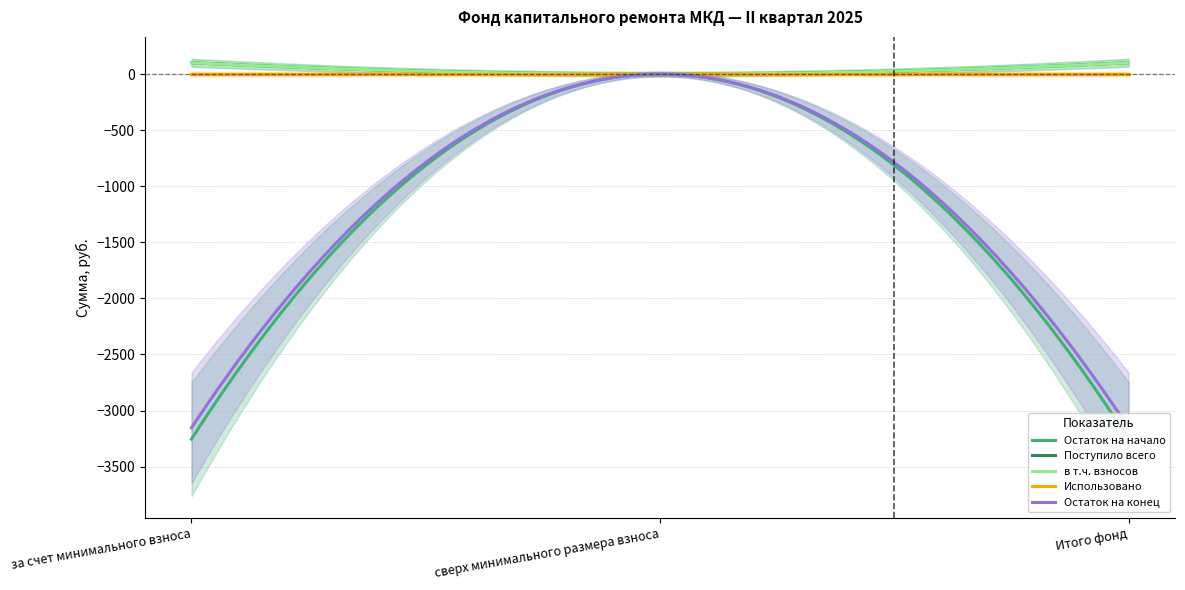

Where is Поступило всего nearest to the value 50?

сверх минимального размера взноса